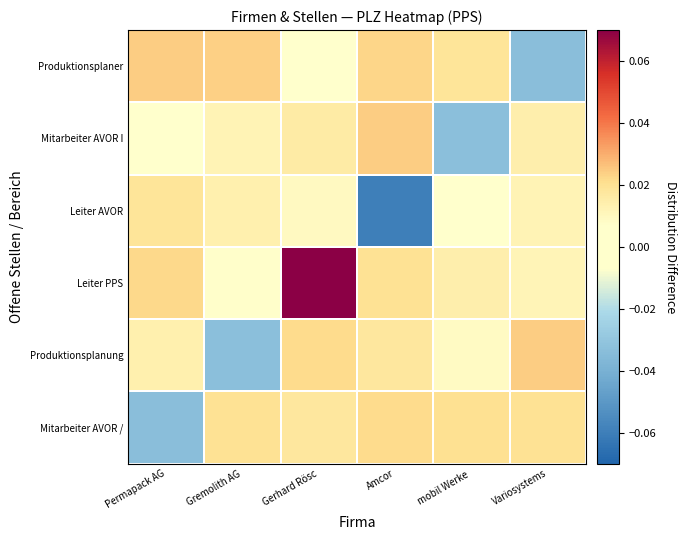

What is the greatest value displayed?

0.1